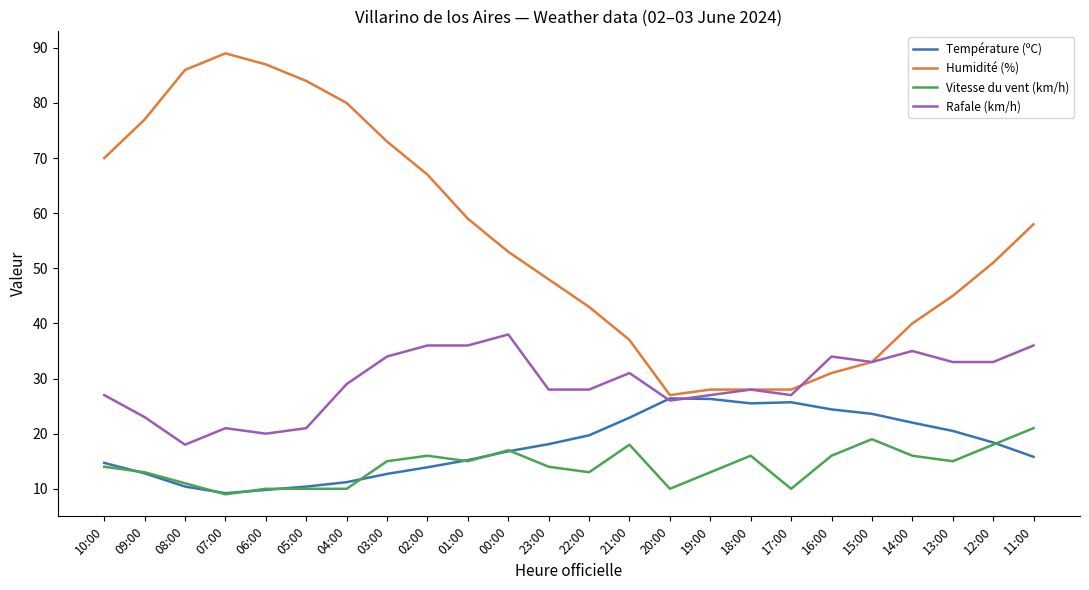

Is it true that Rafale (km/h) equals 49.5 at 16:00?

False